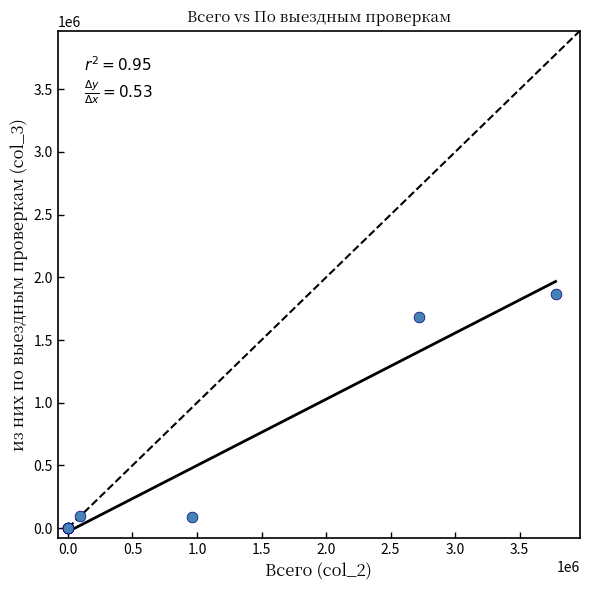

What Y value in the scatter plot is closest to 933494?

1683108